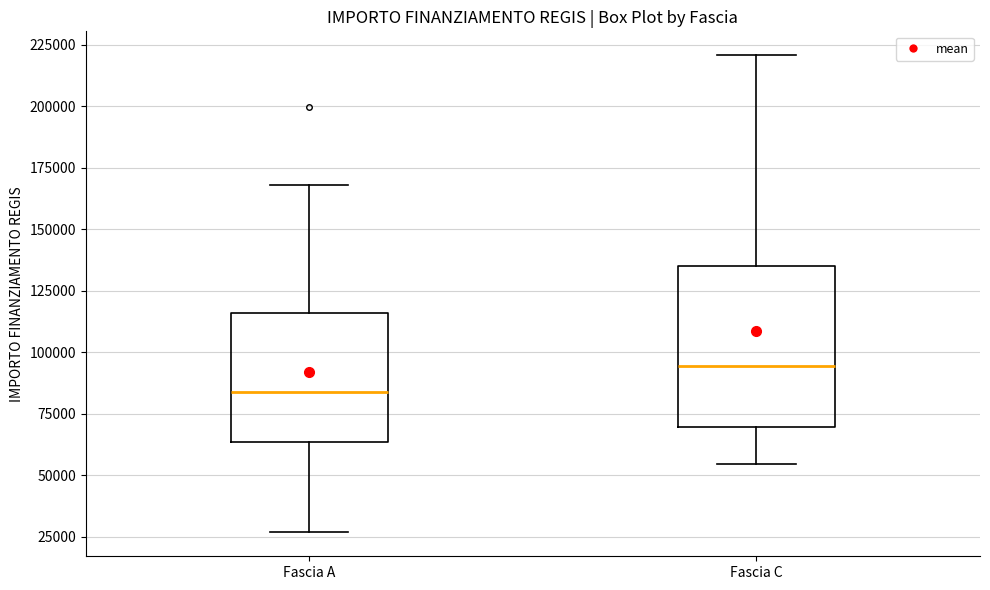

Reading left to right, read every box against the y-axis: the position of its median line, the range the box covers, and the ends of its whiskers. The values are not printed on the chart, so give them approximately, as read against the axis.

Fascia A: median 85000, box 65000 to 115000, whiskers 25000 to 170000
Fascia C: median 95000, box 70000 to 135000, whiskers 55000 to 220000